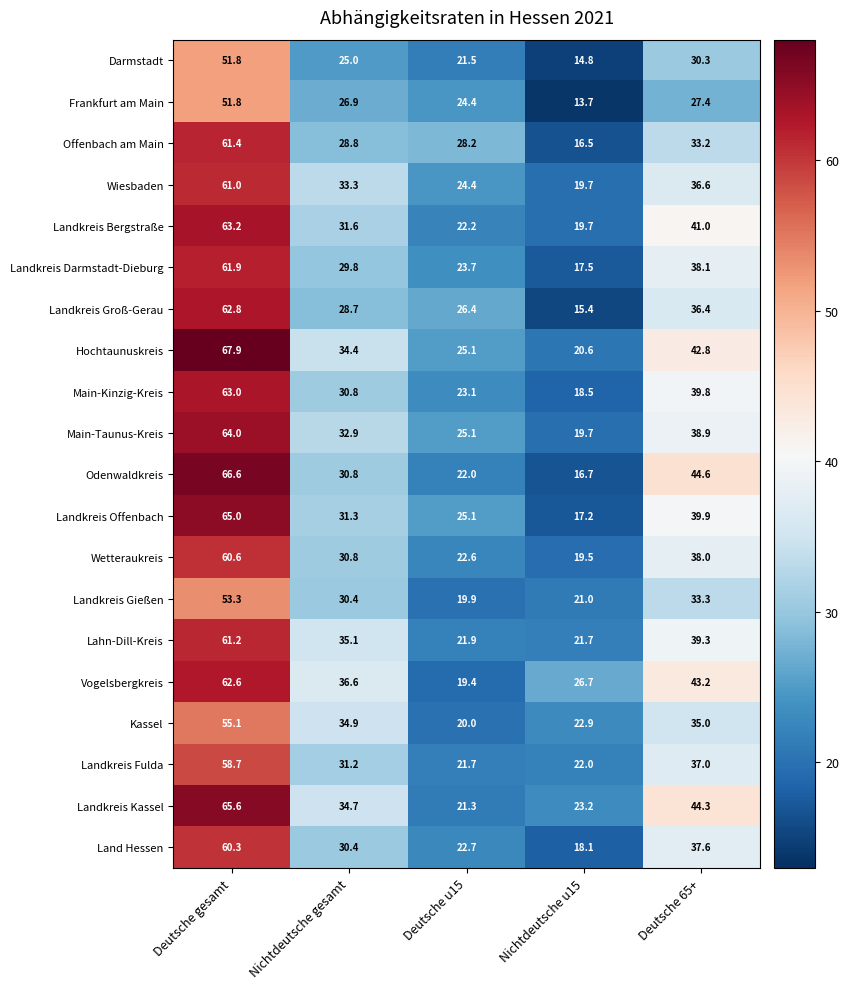

What is the difference between the maximum and minimum values in the Hochtaunuskreis series?

47.3